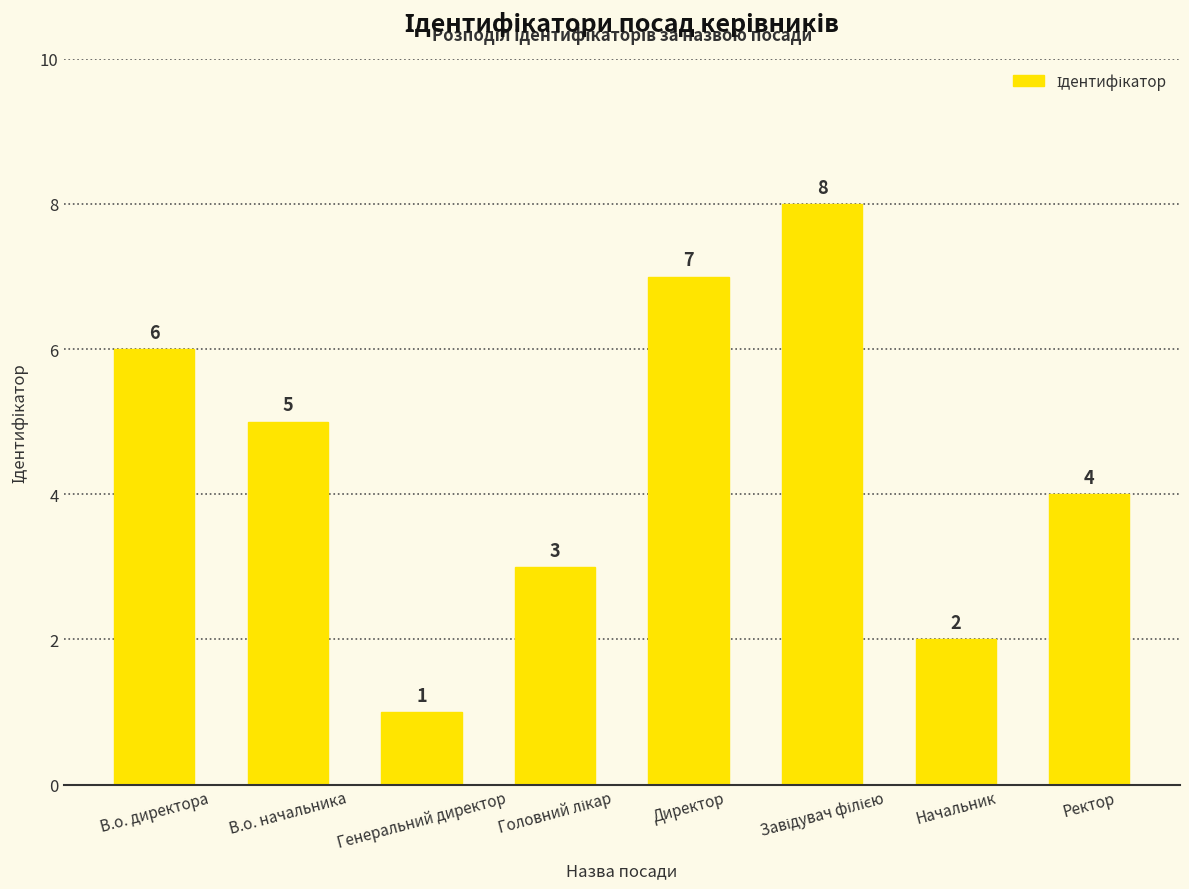

The chart shows a value of 7 at В.о. начальника. True or false?

False